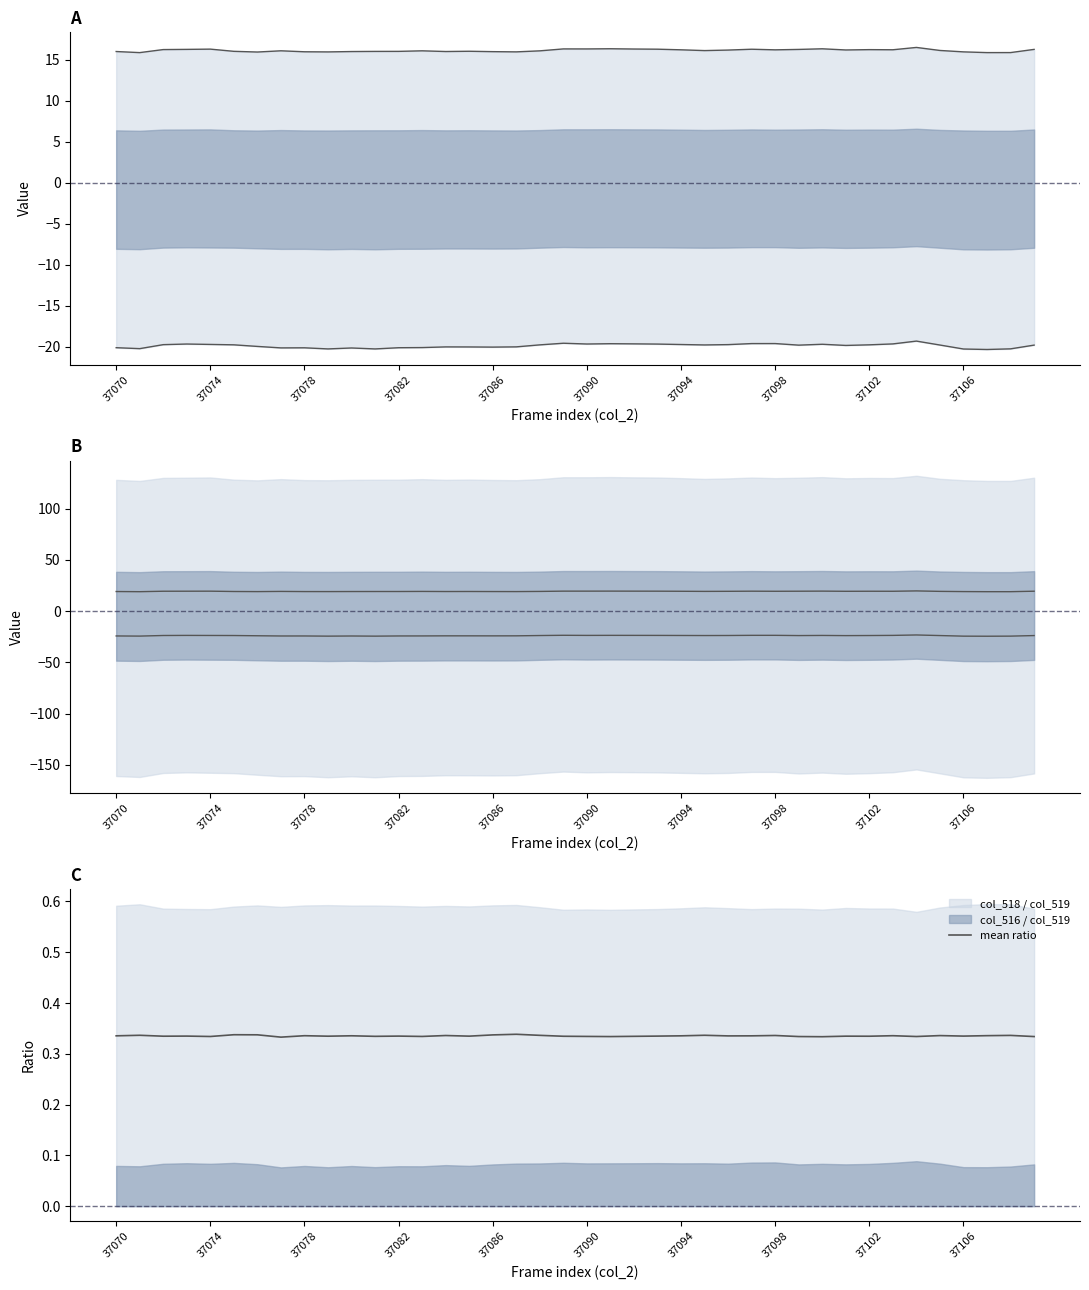

The value of mean ratio at 37098 is 0.2. True or false?

False